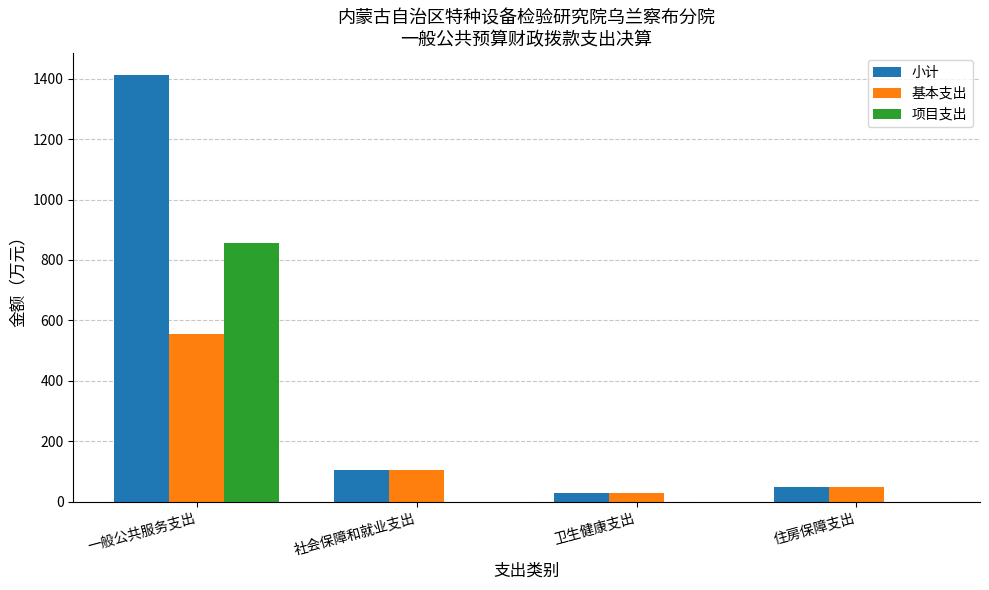

What are all the series names shown in the legend?

小计, 基本支出, 项目支出